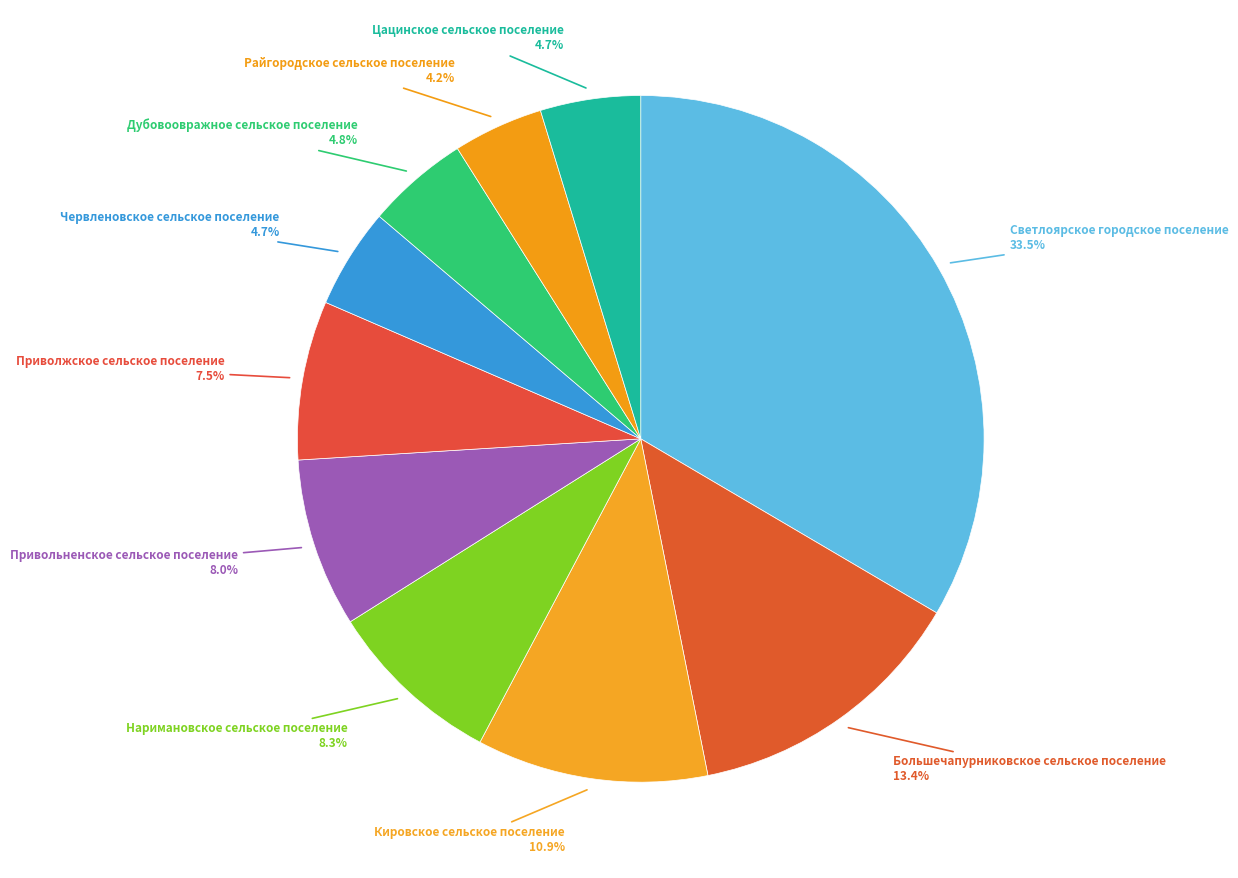

To the nearest percent, what is the combined percentage of Приволжское сельское поселение and Дубовоовражное сельское поселение?

12%